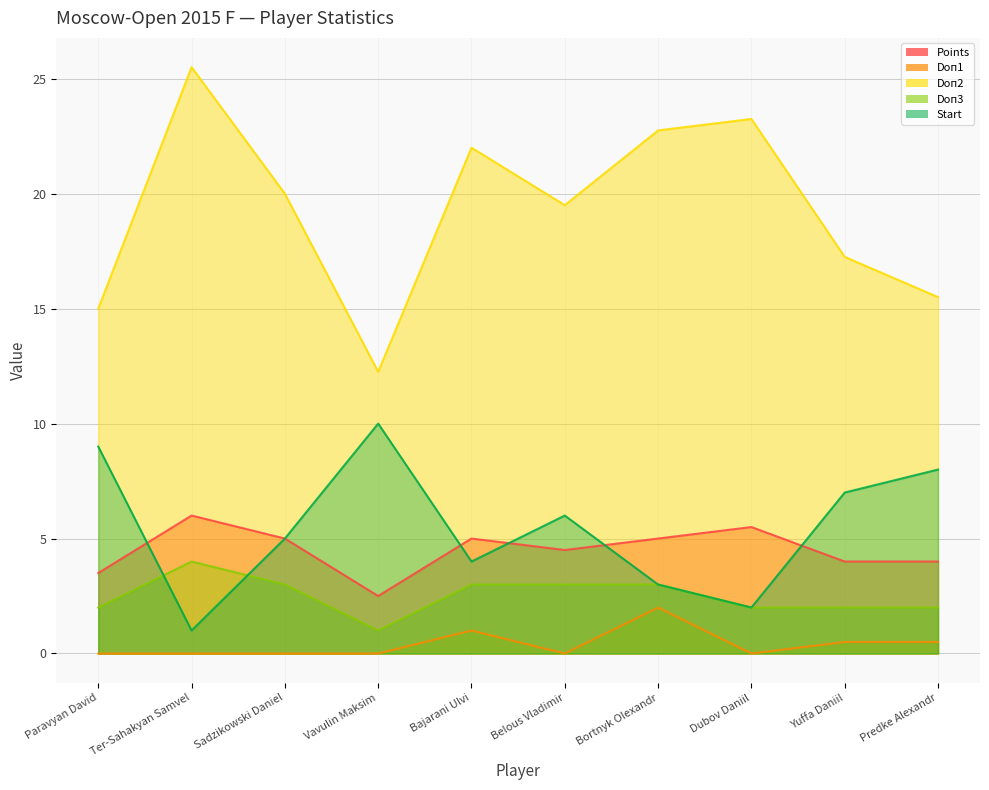

Which series changed the most between Belous Vladimir and Predke Alexandr?

Doп2